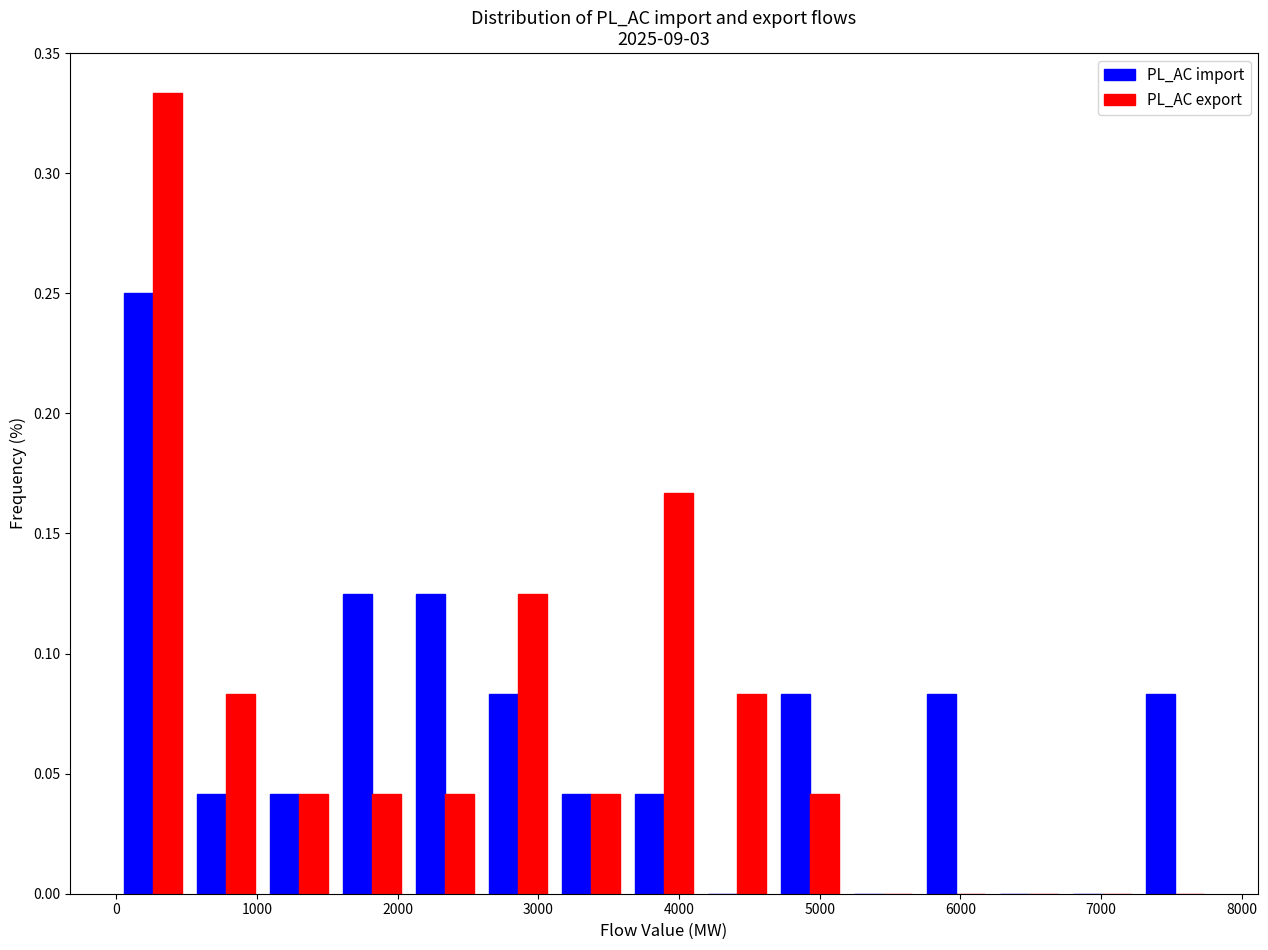

Reading left to right, transcribe this chart: for each range on the x-axis, give the height of each series' bar. Neither the bar edges nor the heights are printed on the chart, so give them approximately, as read against the axes.

0 to 500: PL_AC import=0.250	PL_AC export=0.335
500 to 1000: PL_AC import=0.040	PL_AC export=0.085
1000 to 1600: PL_AC import=0.040	PL_AC export=0.040
1600 to 2100: PL_AC import=0.125	PL_AC export=0.040
2100 to 2600: PL_AC import=0.125	PL_AC export=0.040
2600 to 3100: PL_AC import=0.085	PL_AC export=0.125
3100 to 3600: PL_AC import=0.040	PL_AC export=0.040
3600 to 4200: PL_AC import=0.040	PL_AC export=0.165
4200 to 4700: PL_AC import=0	PL_AC export=0.085
4700 to 5200: PL_AC import=0.085	PL_AC export=0.040
5200 to 5700: PL_AC import=0	PL_AC export=0
5700 to 6200: PL_AC import=0.085	PL_AC export=0
6200 to 6700: PL_AC import=0	PL_AC export=0
6700 to 7300: PL_AC import=0	PL_AC export=0
7300 to 7800: PL_AC import=0.085	PL_AC export=0